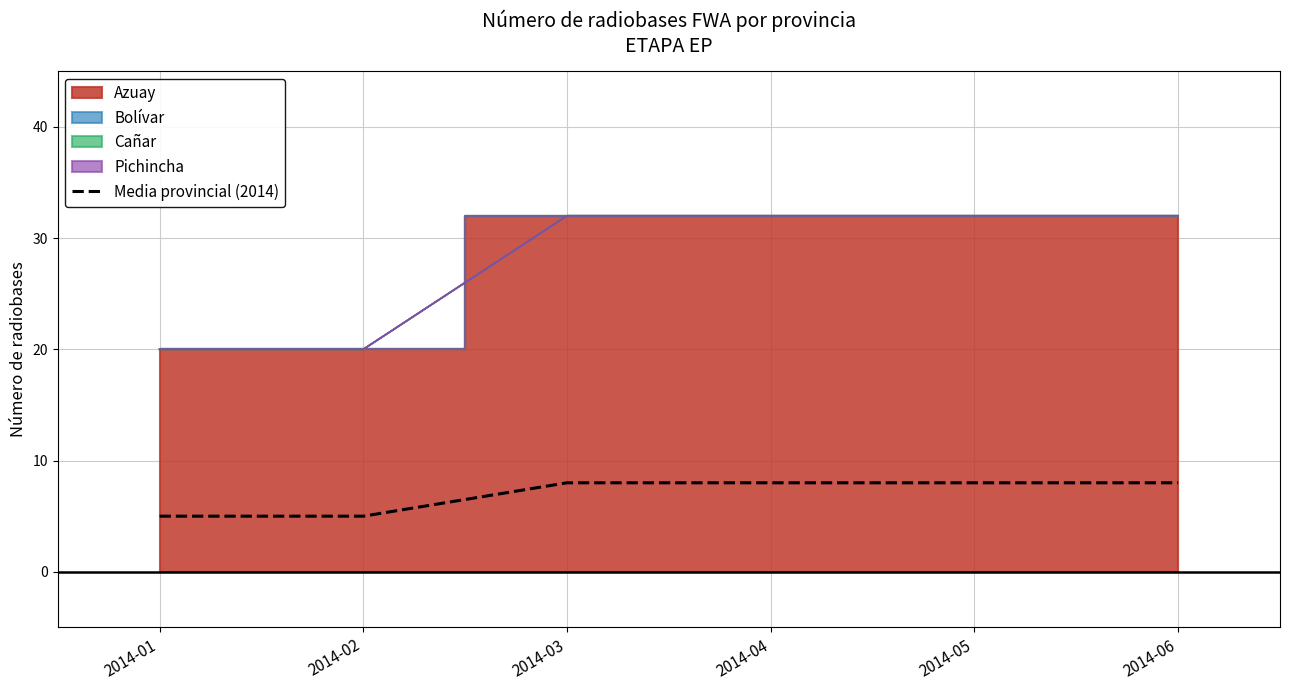

What is the highest value of the Media provincial (2014) series?

8